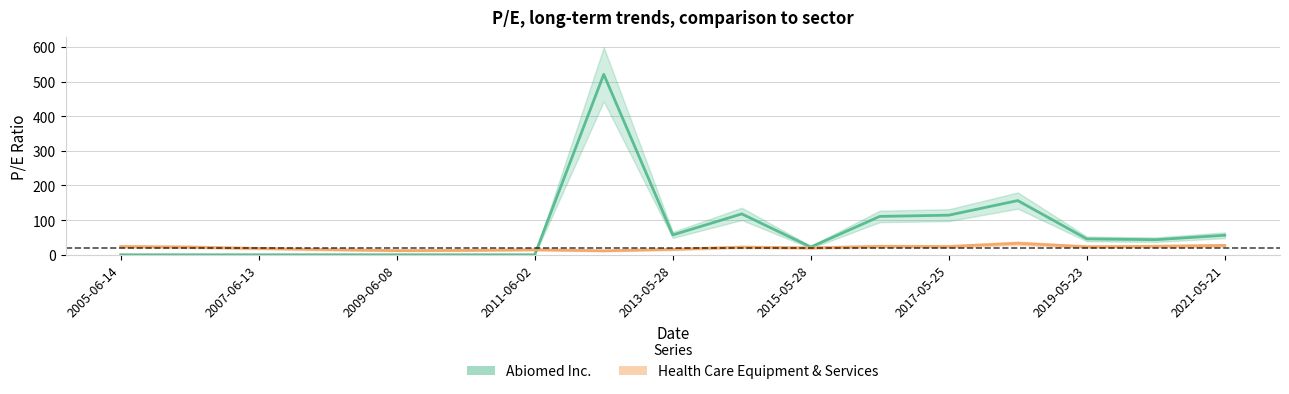

Which series has the widest spread of values?

Abiomed Inc.